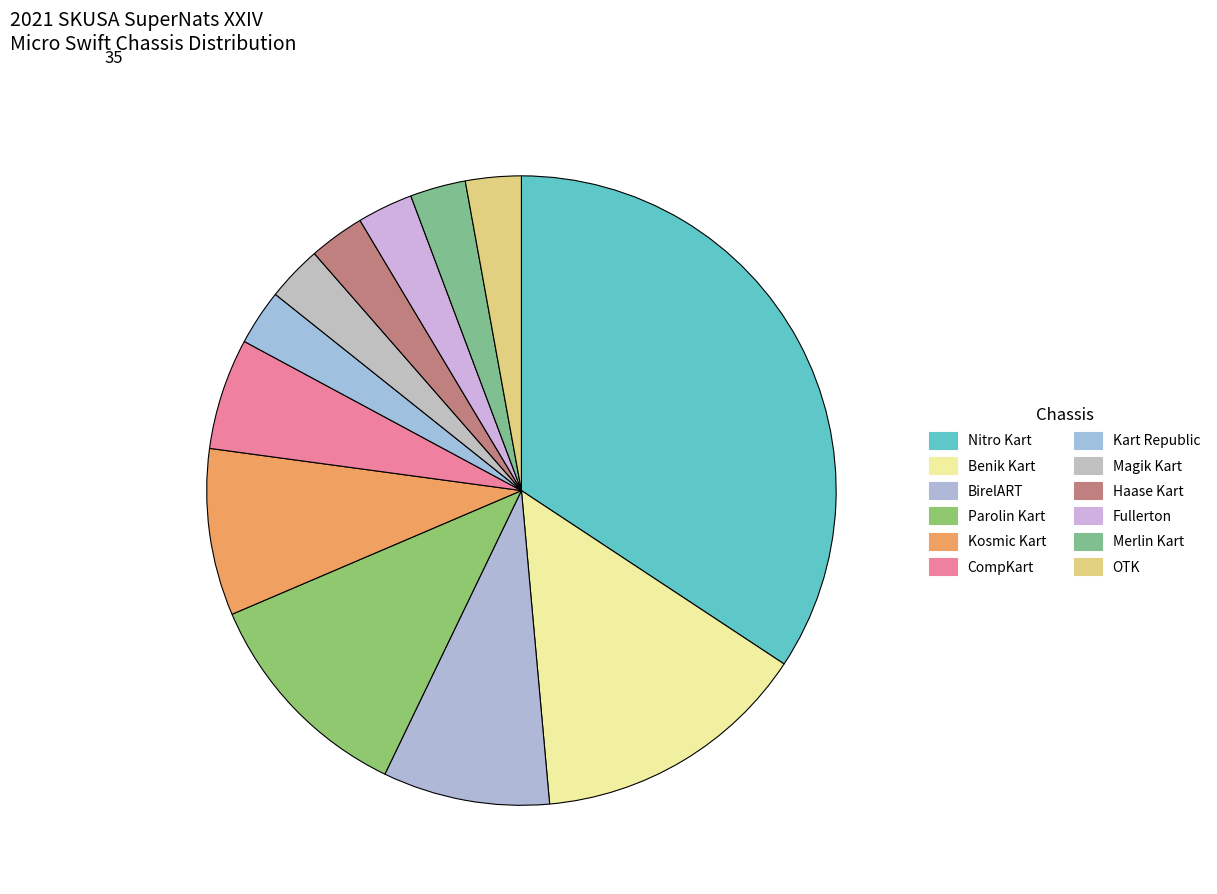

To the nearest percent, what portion does Kosmic Kart represent?

9%